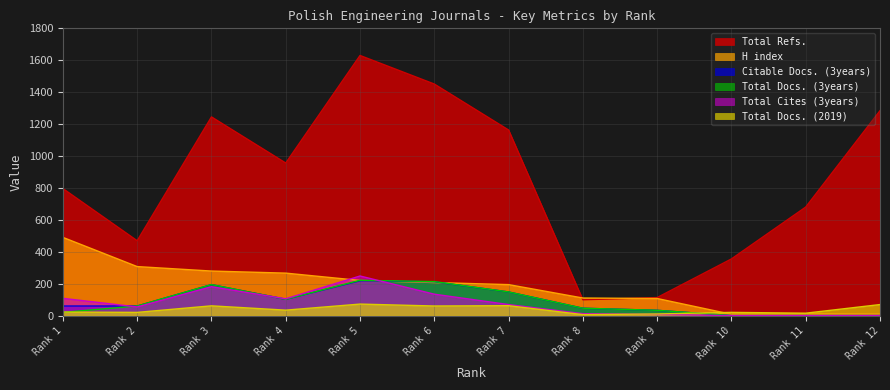

At how many categories does at least one series exceed 813?

6